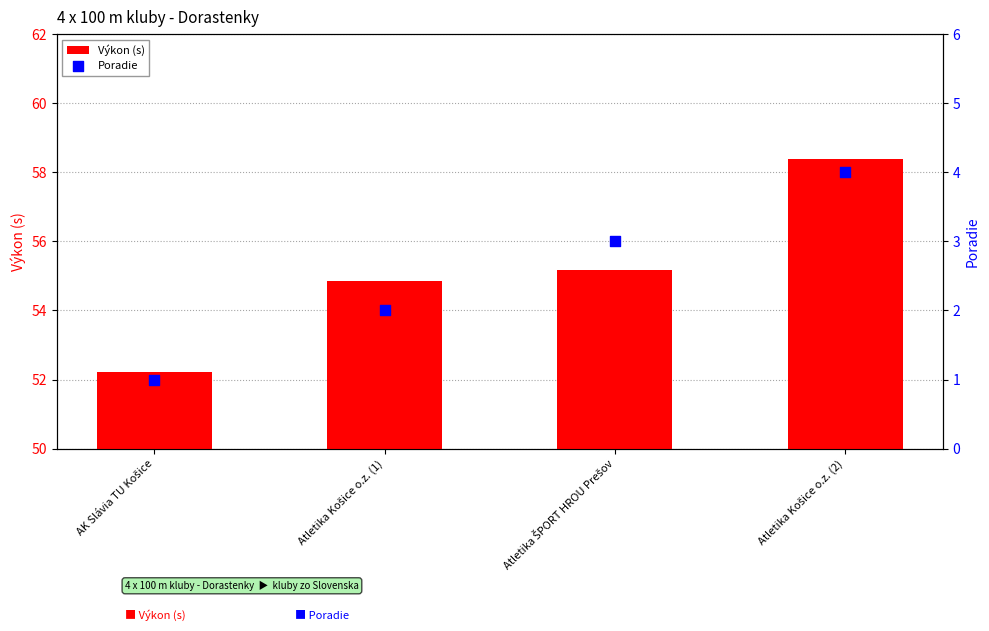

What are all the series names shown in the legend?

Výkon (s), Poradie